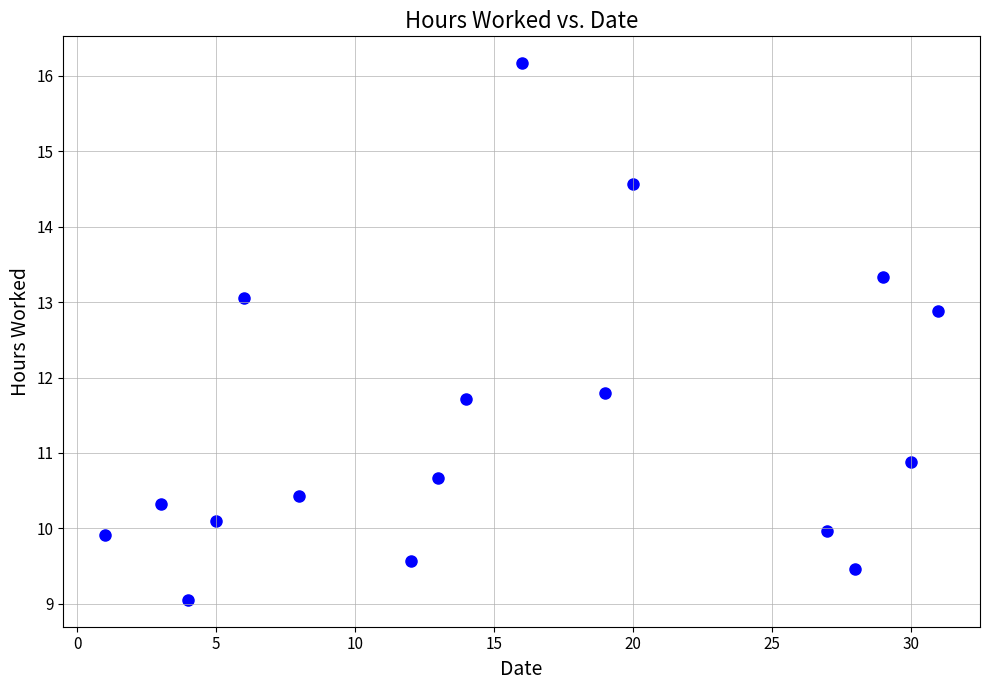

What is the range of X values (max minus min)?

30.0